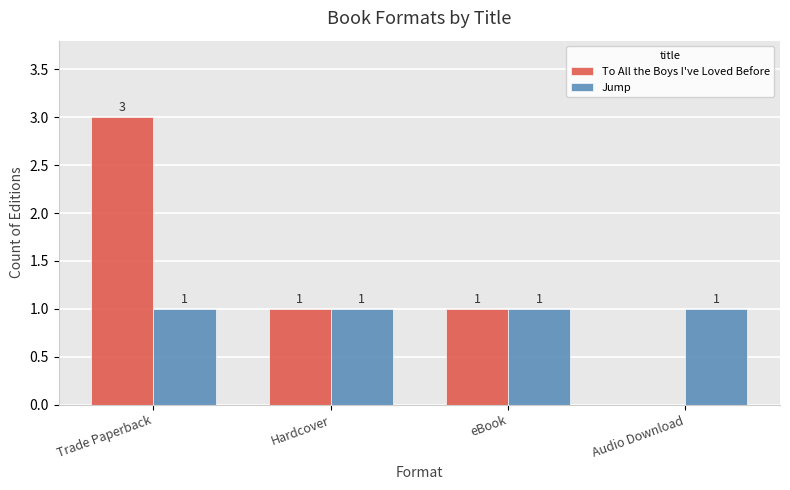

What is the greatest value displayed?

3